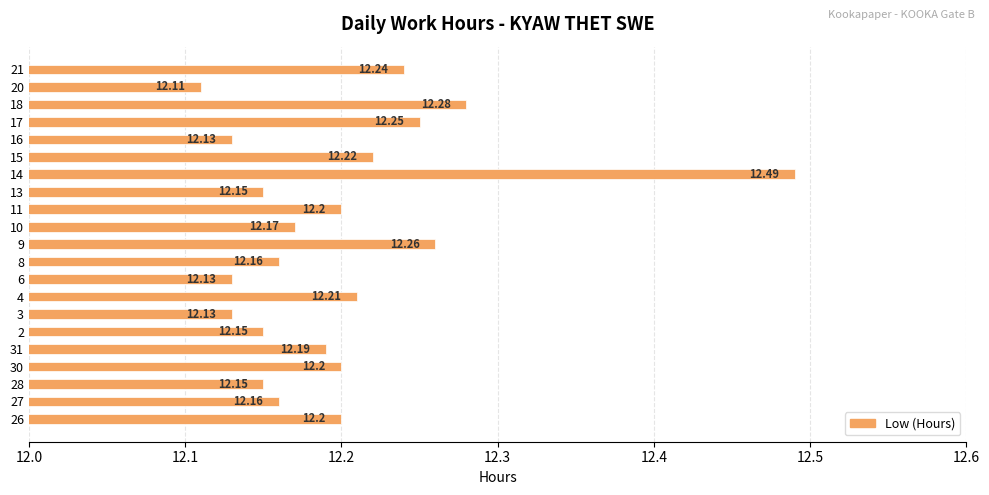

Between 8 and 17, which is larger?

17